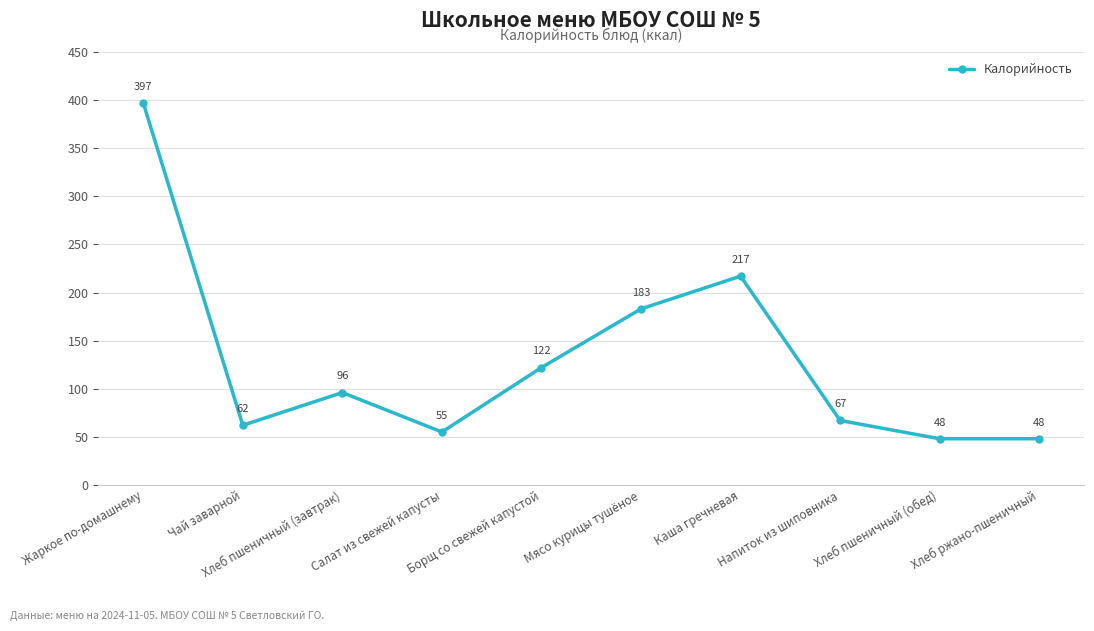

At which category does the data reach its first local peak?

Хлеб пшеничный (завтрак)